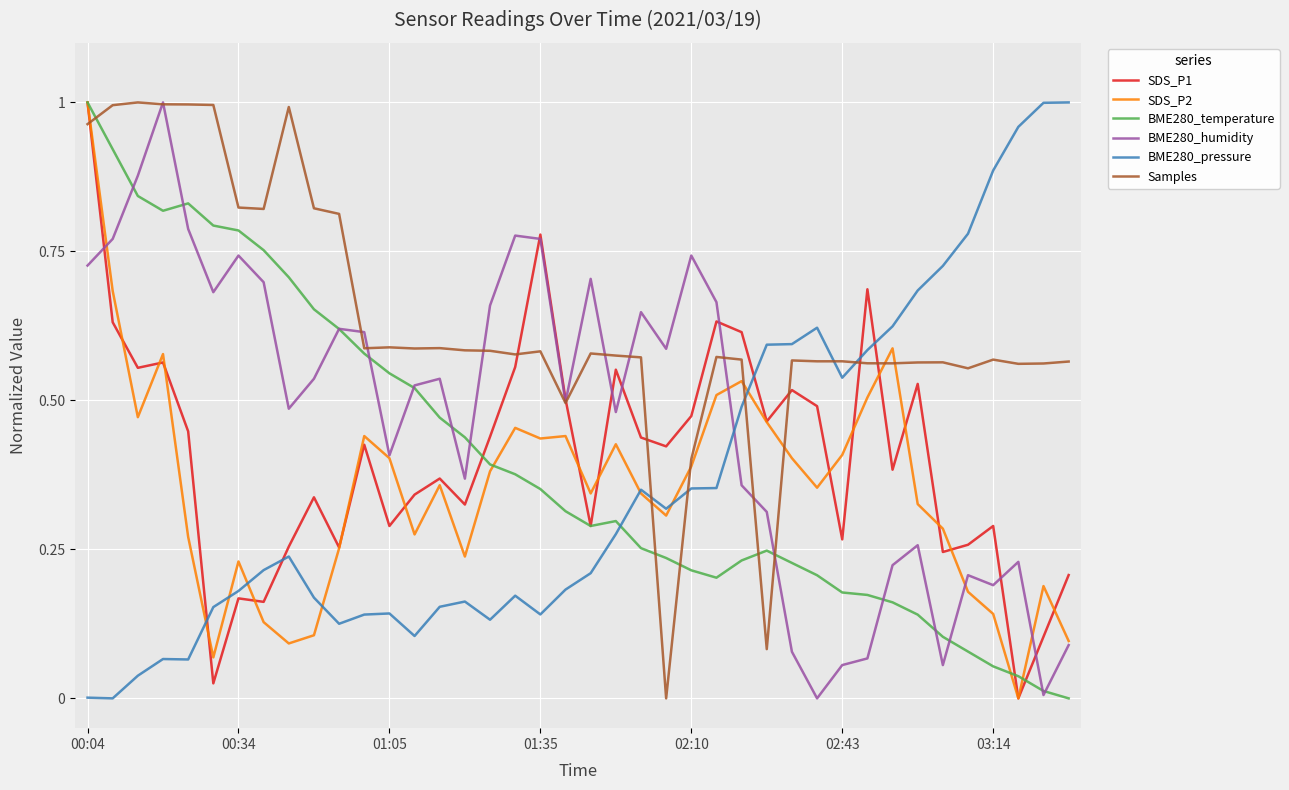

How many times do BME280_pressure and BME280_humidity cross each other?

1